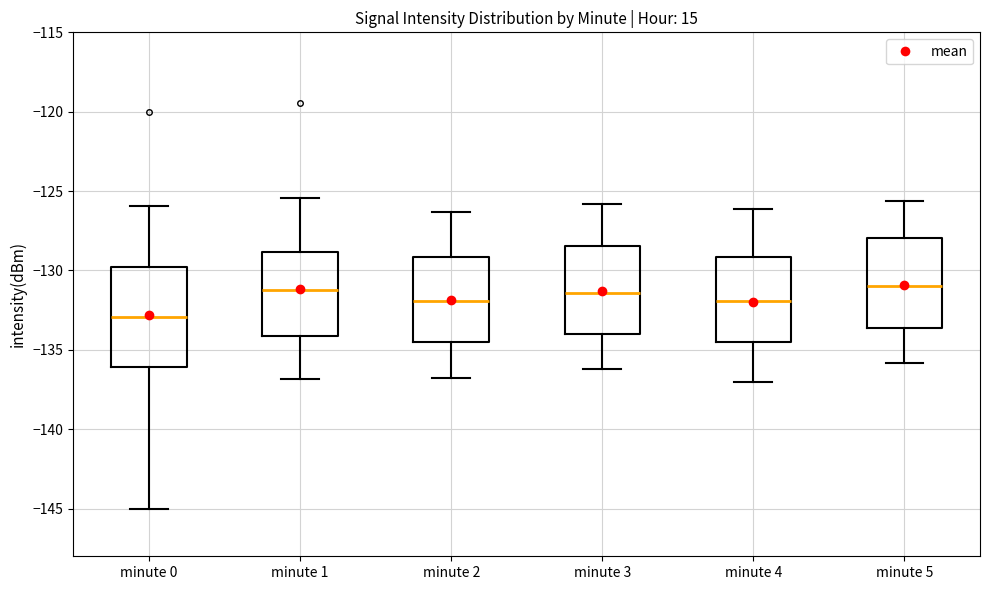

Which box is the tallest, from its lower edge to its upper edge?

minute 0